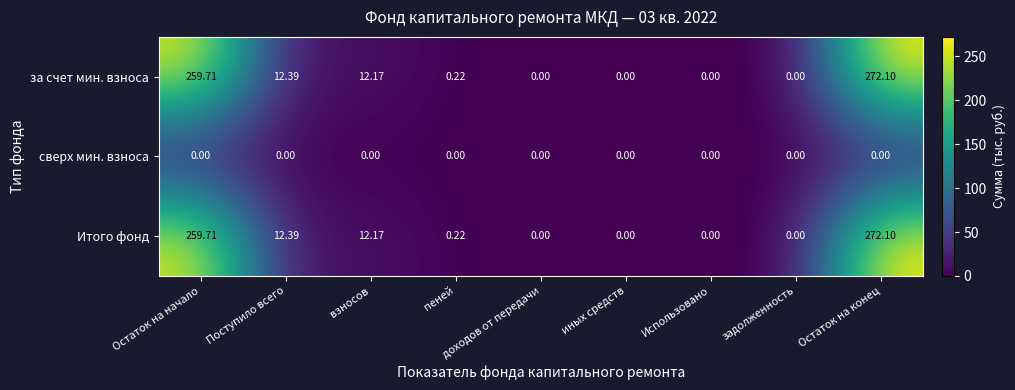

At which category is the sum across all series the highest?

Остаток на конец